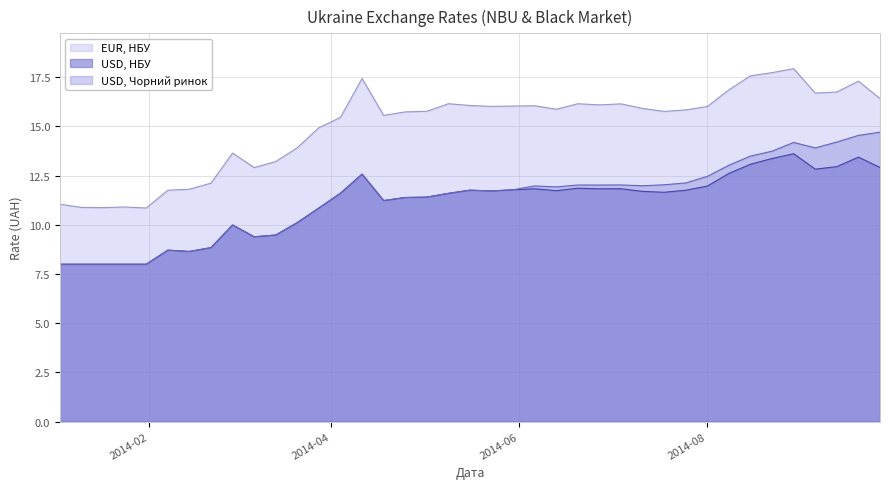

What is the difference between the maximum and minimum values in the USD, НБУ series?

5.6